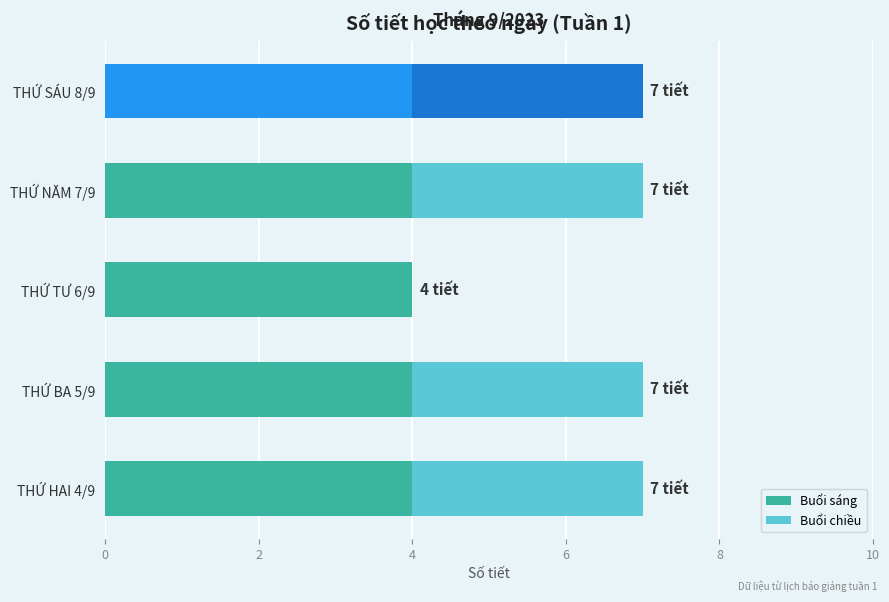

What is the sum of the Buổi sáng values at THỨ TƯ 6/9 and THỨ BA 5/9?

8